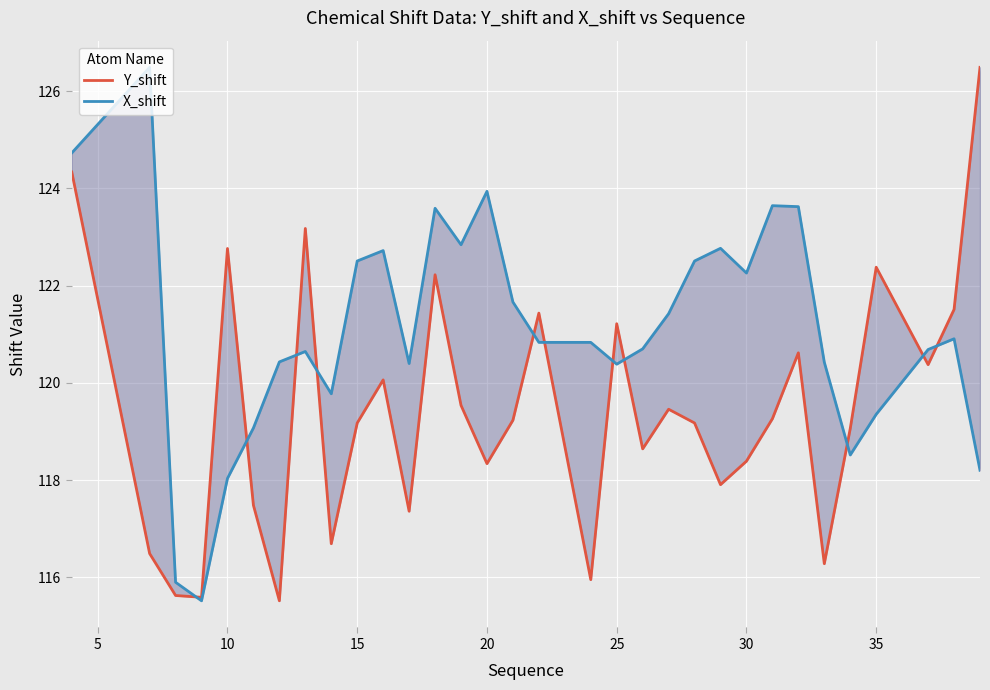

Which series ends up on top after the final intersection of X_shift and Y_shift?

Y_shift